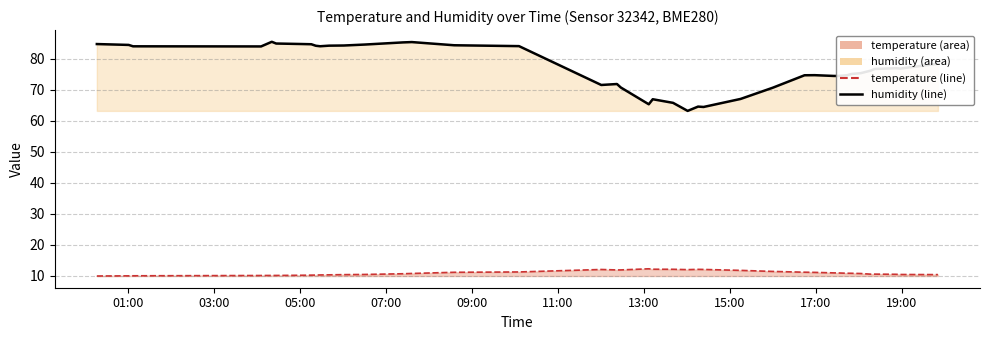

In humidity (line), how many points are higher than both neighbors (excluding endpoints)?

7